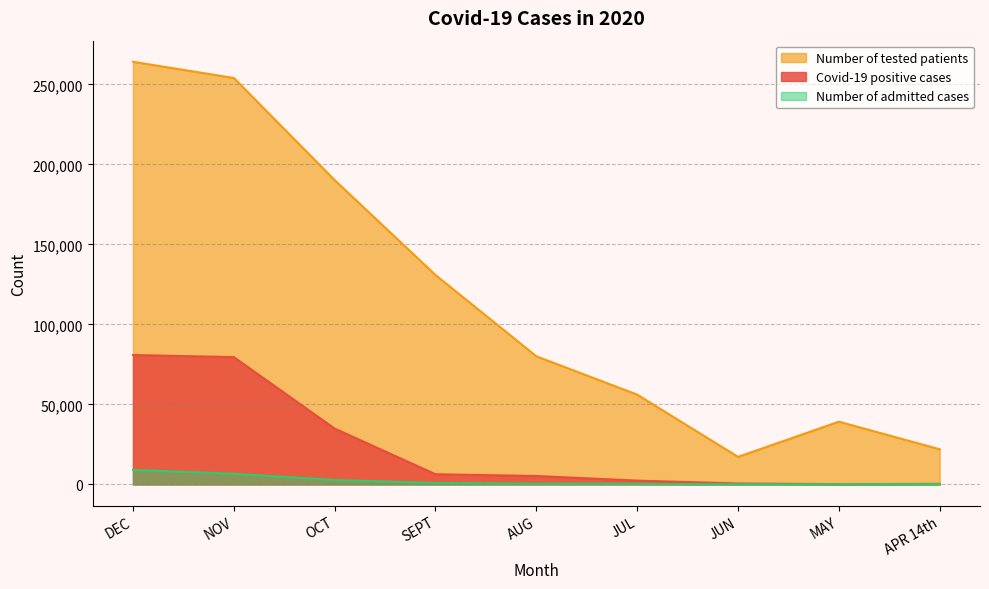

What is the label of the 6th point from the right?

SEPT